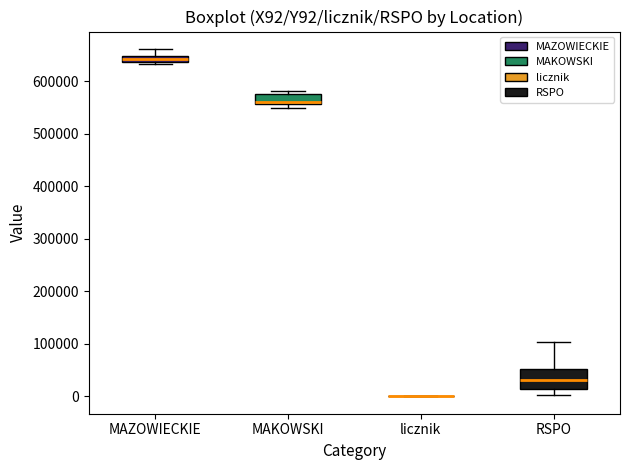

Comparing the boxes themselves (not the whiskers), which one is the tallest?

RSPO